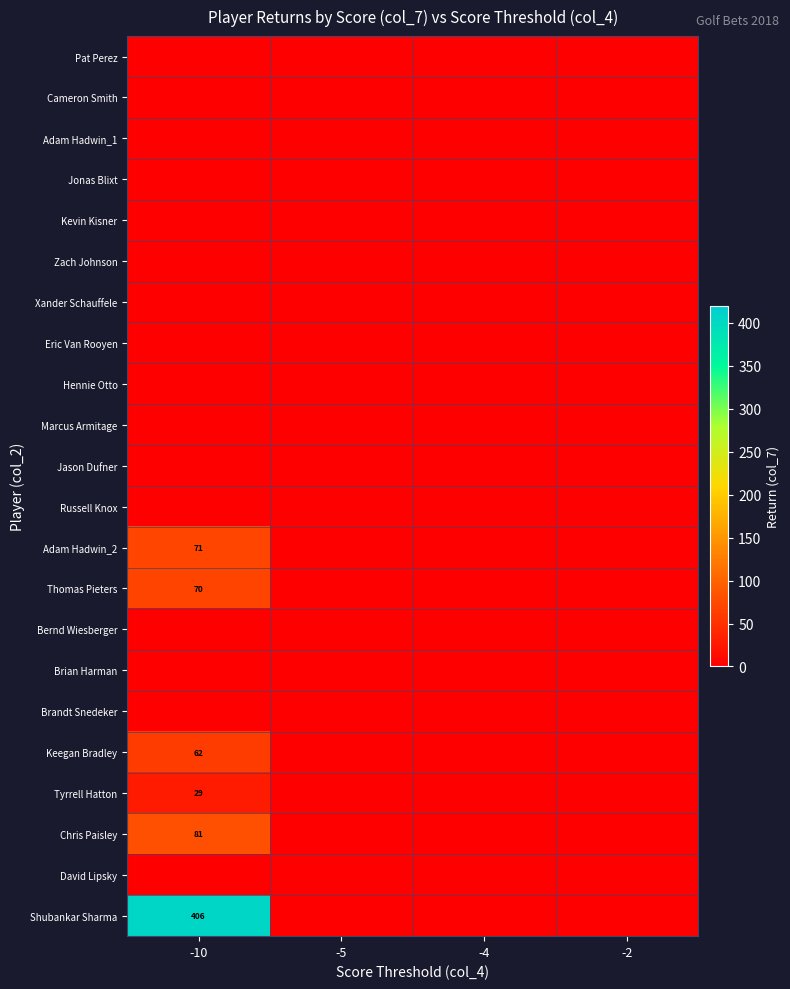

List the series in order of their peak value, highest first.

Shubankar Sharma, Chris Paisley, Adam Hadwin_2, Thomas Pieters, Keegan Bradley, Tyrrell Hatton, Pat Perez, Cameron Smith, Adam Hadwin_1, Jonas Blixt, Kevin Kisner, Zach Johnson, Xander Schauffele, Eric Van Rooyen, Hennie Otto, Marcus Armitage, Jason Dufner, Russell Knox, Bernd Wiesberger, Brian Harman, Brandt Snedeker, David Lipsky